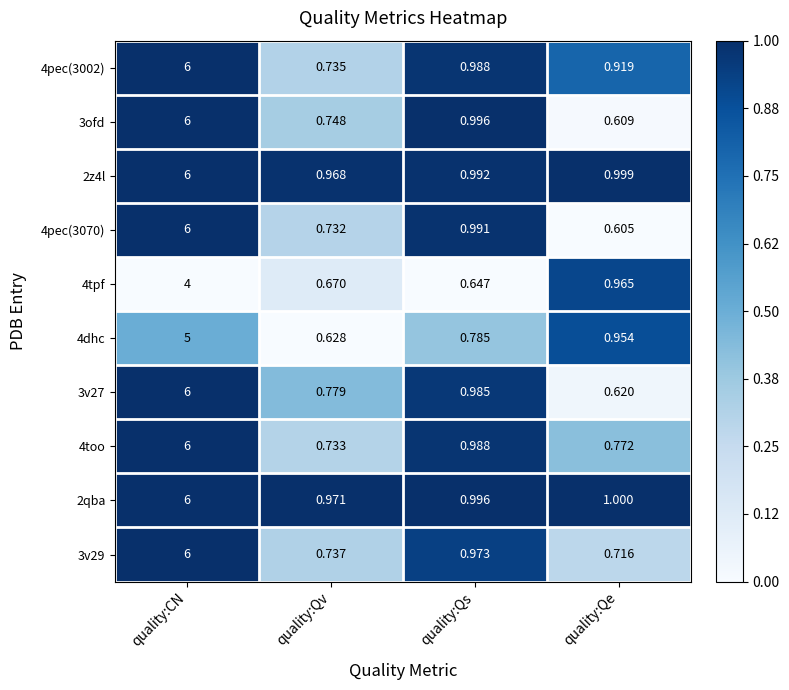

List the labels in order of 3v29 value, smallest first.

quality:Qe, quality:Qv, quality:Qs, quality:CN